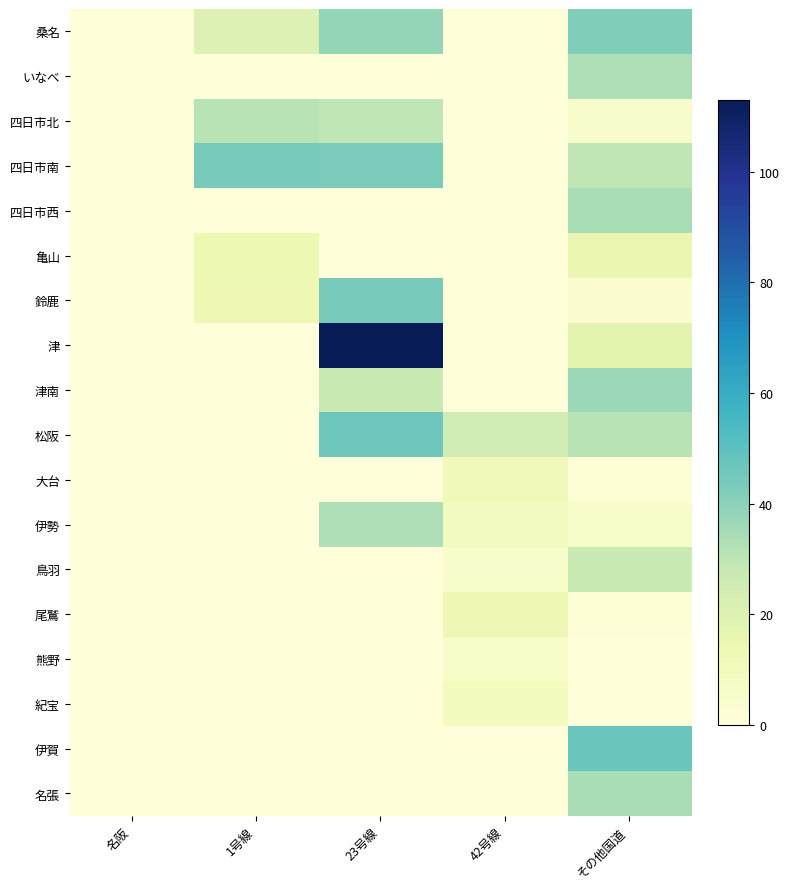

Reading left to right, what are all the values shown in this chart?

桑名: 名阪=0	1号線=20	23号線=38	42号線=0	その他国道=42
いなべ: 名阪=0	1号線=0	23号線=0	42号線=0	その他国道=33
四日市北: 名阪=0	1号線=31	23号線=30	42号線=0	その他国道=5
四日市南: 名阪=0	1号線=44	23号線=43	42号線=0	その他国道=30
四日市西: 名阪=0	1号線=0	23号線=0	42号線=0	その他国道=34
亀山: 名阪=0	1号線=14	23号線=0	42号線=0	その他国道=15
鈴鹿: 名阪=0	1号線=13	23号線=44	42号線=0	その他国道=3
津: 名阪=0	1号線=0	23号線=113	42号線=0	その他国道=18
津南: 名阪=0	1号線=0	23号線=27	42号線=0	その他国道=37
松阪: 名阪=0	1号線=0	23号線=46	42号線=25	その他国道=31
大台: 名阪=0	1号線=0	23号線=0	42号線=11	その他国道=1
伊勢: 名阪=0	1号線=0	23号線=33	42号線=9	その他国道=6
鳥羽: 名阪=0	1号線=0	23号線=0	42号線=5	その他国道=27
尾鷲: 名阪=0	1号線=0	23号線=0	42号線=13	その他国道=1
熊野: 名阪=0	1号線=0	23号線=0	42号線=6	その他国道=0
紀宝: 名阪=0	1号線=0	23号線=0	42号線=10	その他国道=0
伊賀: 名阪=0	1号線=0	23号線=0	42号線=0	その他国道=47
名張: 名阪=0	1号線=0	23号線=0	42号線=0	その他国道=34